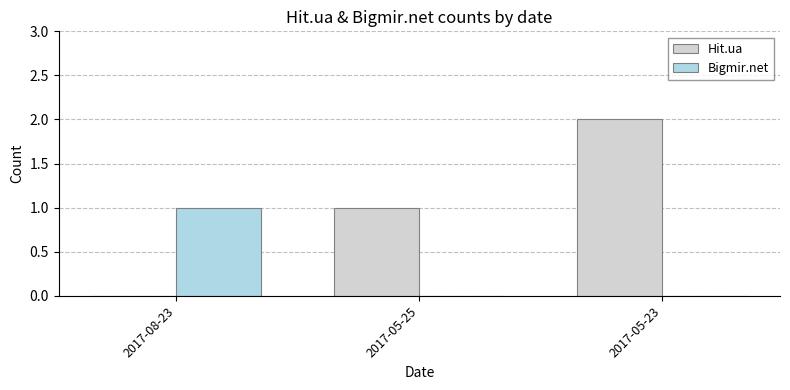

Which series changed the most between 2017-08-23 and 2017-05-23?

Hit.ua